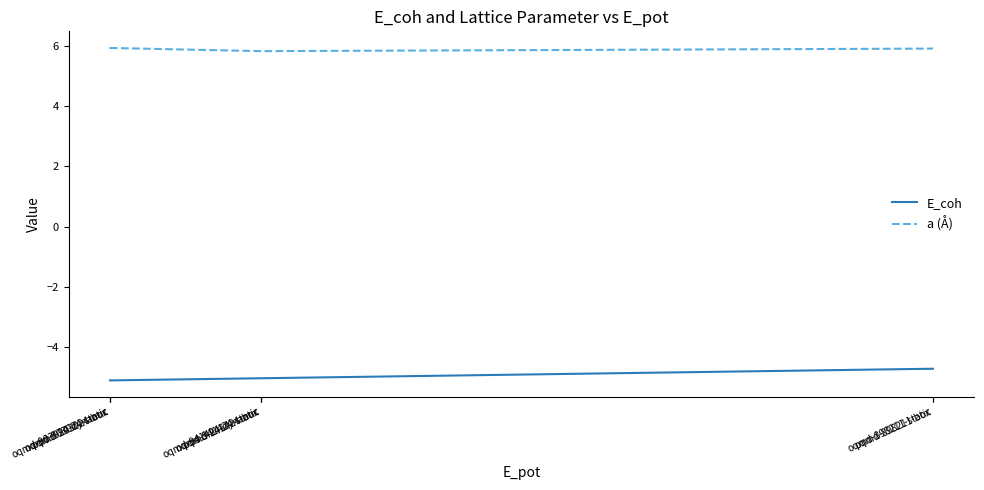

What is the highest value of the a (Å) series?

5.9